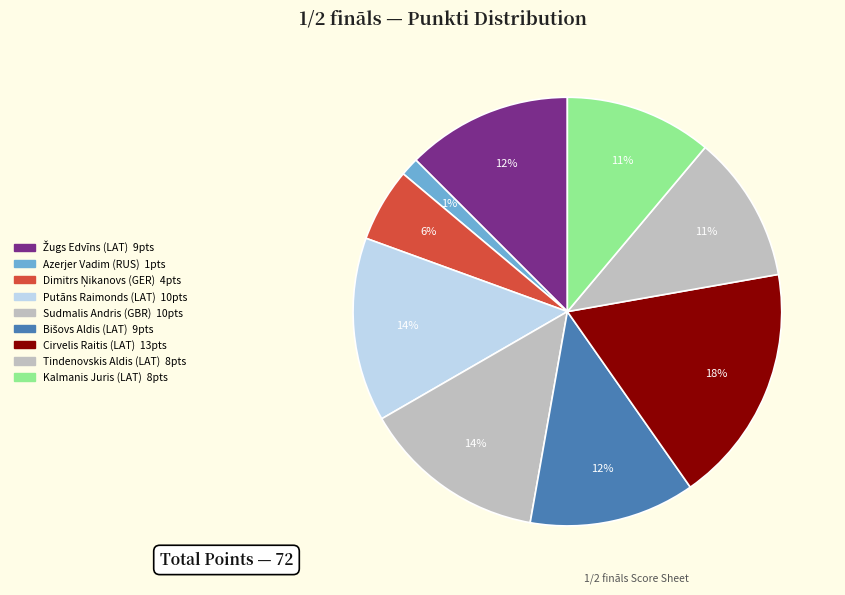

How many segments does this pie chart have?

9